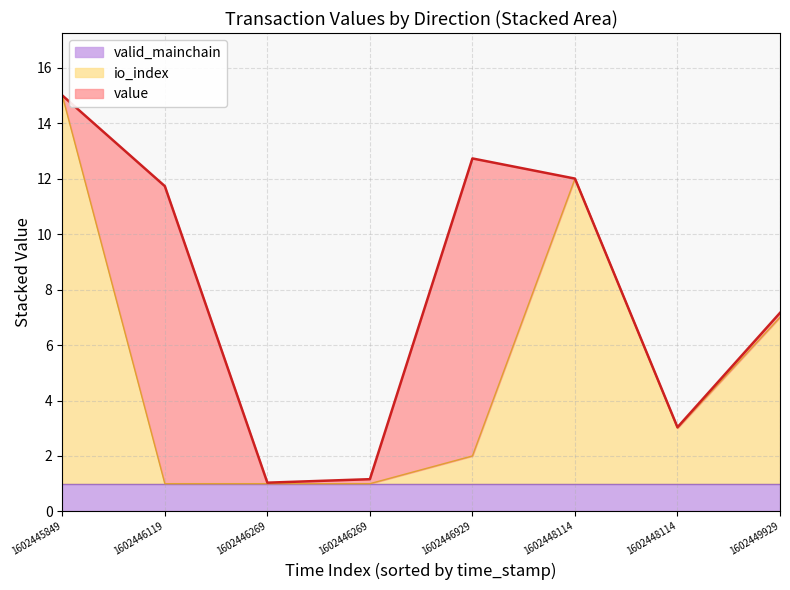

Does the chart display data point markers on the line(s)?

No